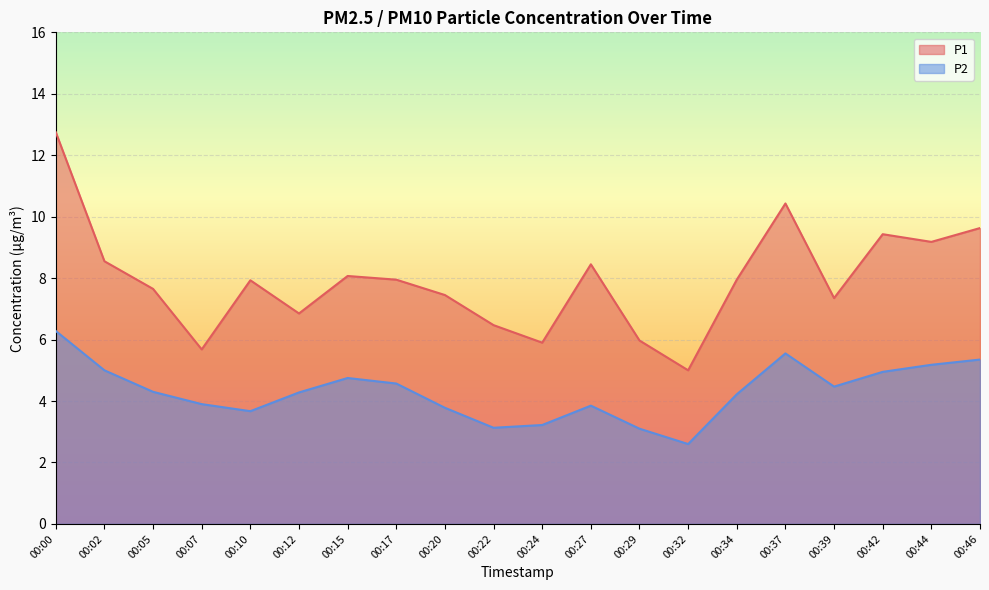

Reading left to right, what are all the values shown in this chart?

P1: 12.8	8.6	7.7	5.7	7.9	6.8	8.1	8.0	7.5	6.5	5.9	8.4	6.0	5.0	8.0	10.4	7.3	9.4	9.2	9.6
P2: 6.3	5.0	4.3	3.9	3.7	4.3	4.8	4.6	3.8	3.1	3.2	3.9	3.1	2.6	4.2	5.5	4.5	5.0	5.2	5.3